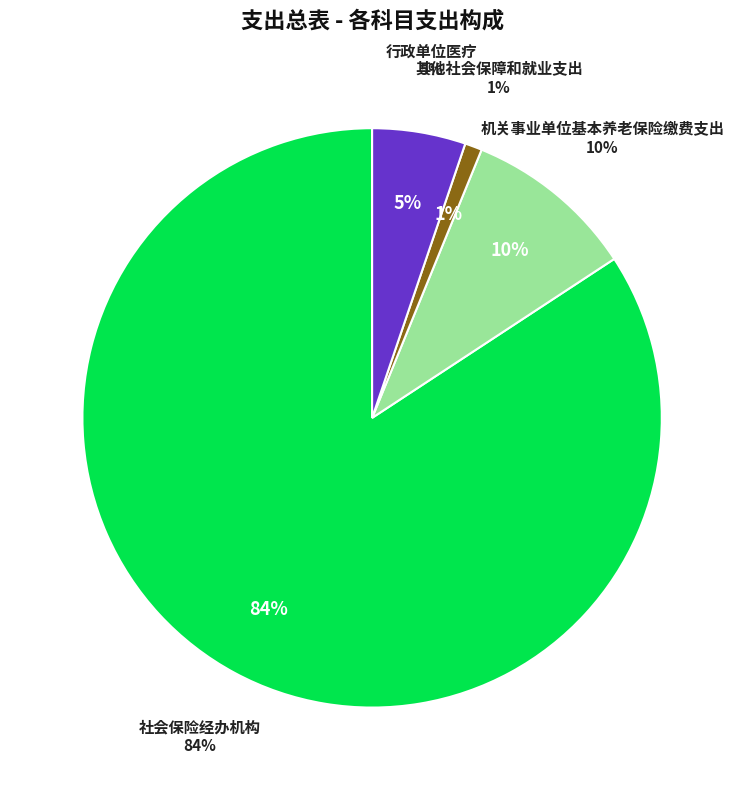

Which category has the biggest portion of the pie?

社会保险经办机构